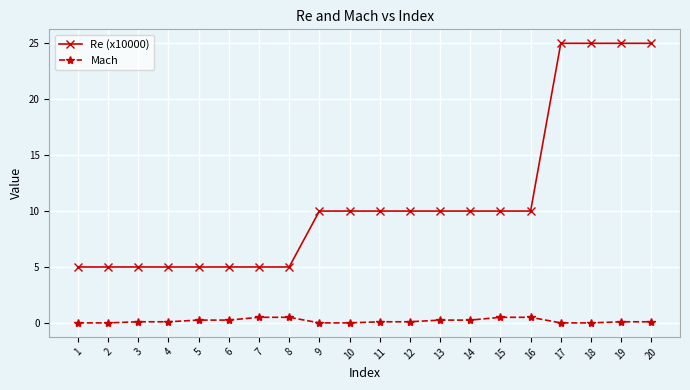

Is this an area chart (filled region under the line)?

No